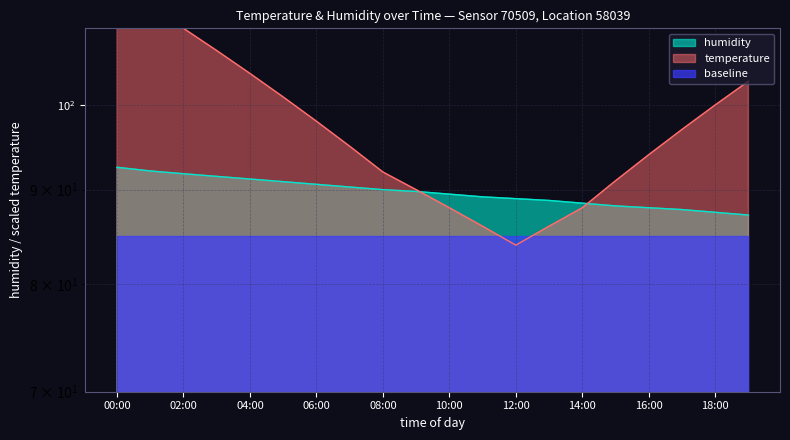

True or false: temperature has more than 1 points higher than both neighbors.

False